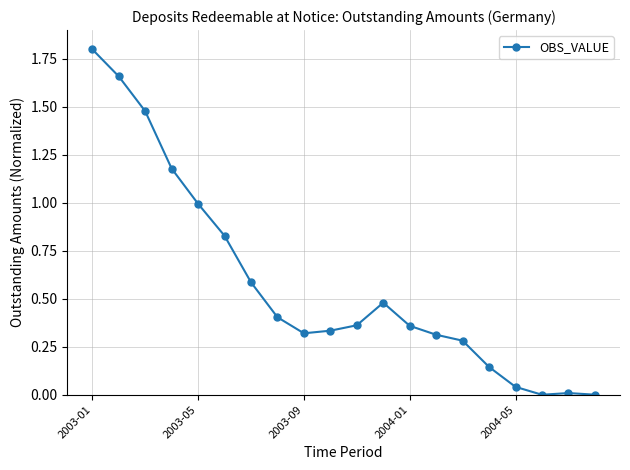

What is the difference between the maximum and minimum values?

1.8